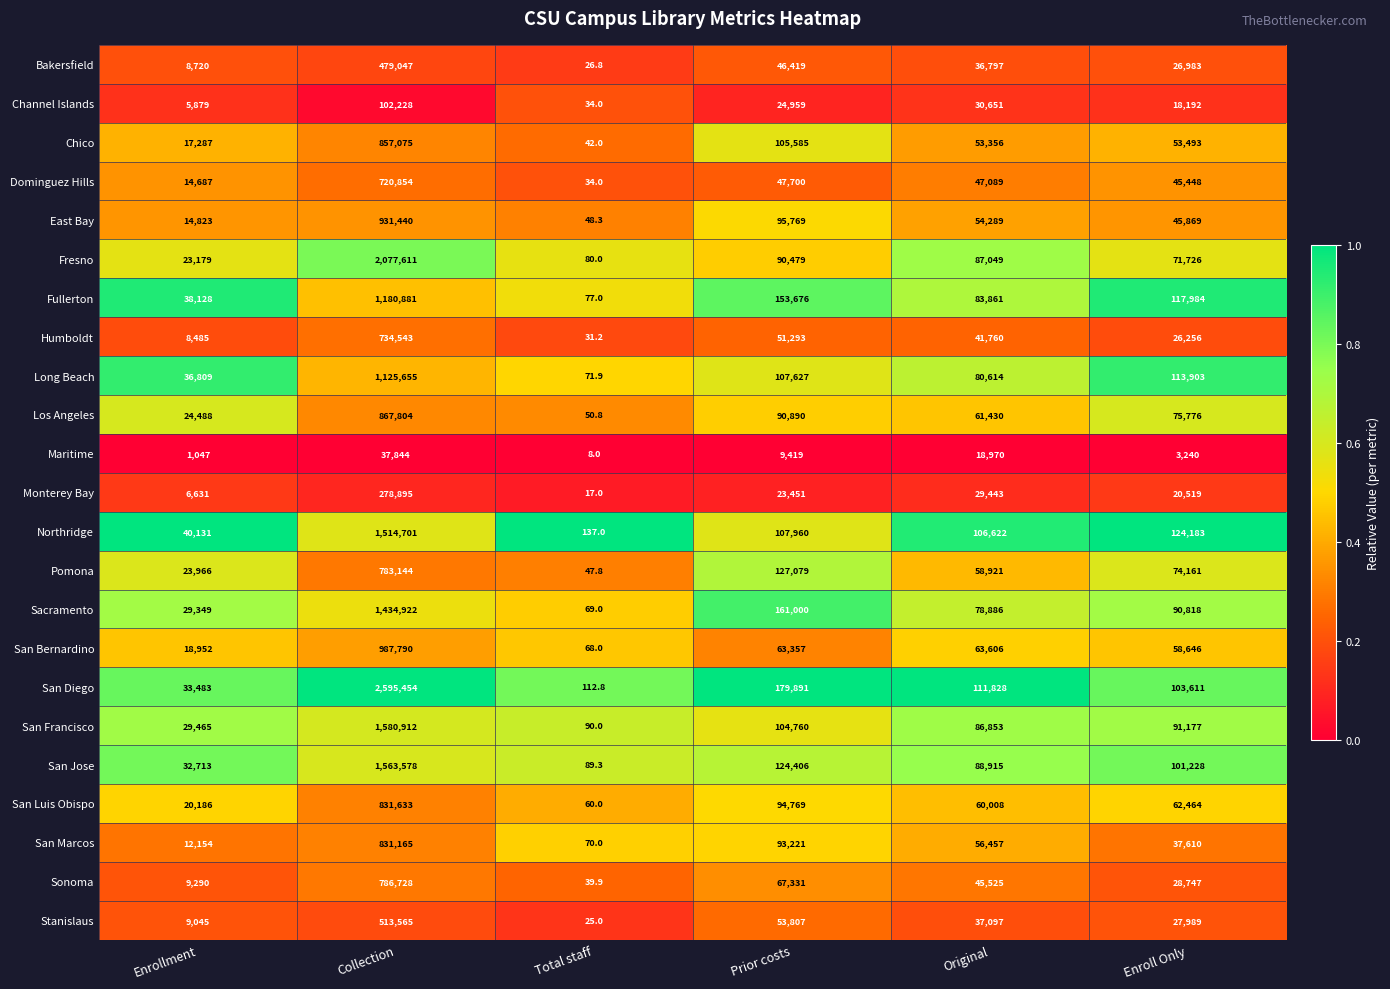

True or false: Los Angeles has a value of 867804.0 at Collection.

True